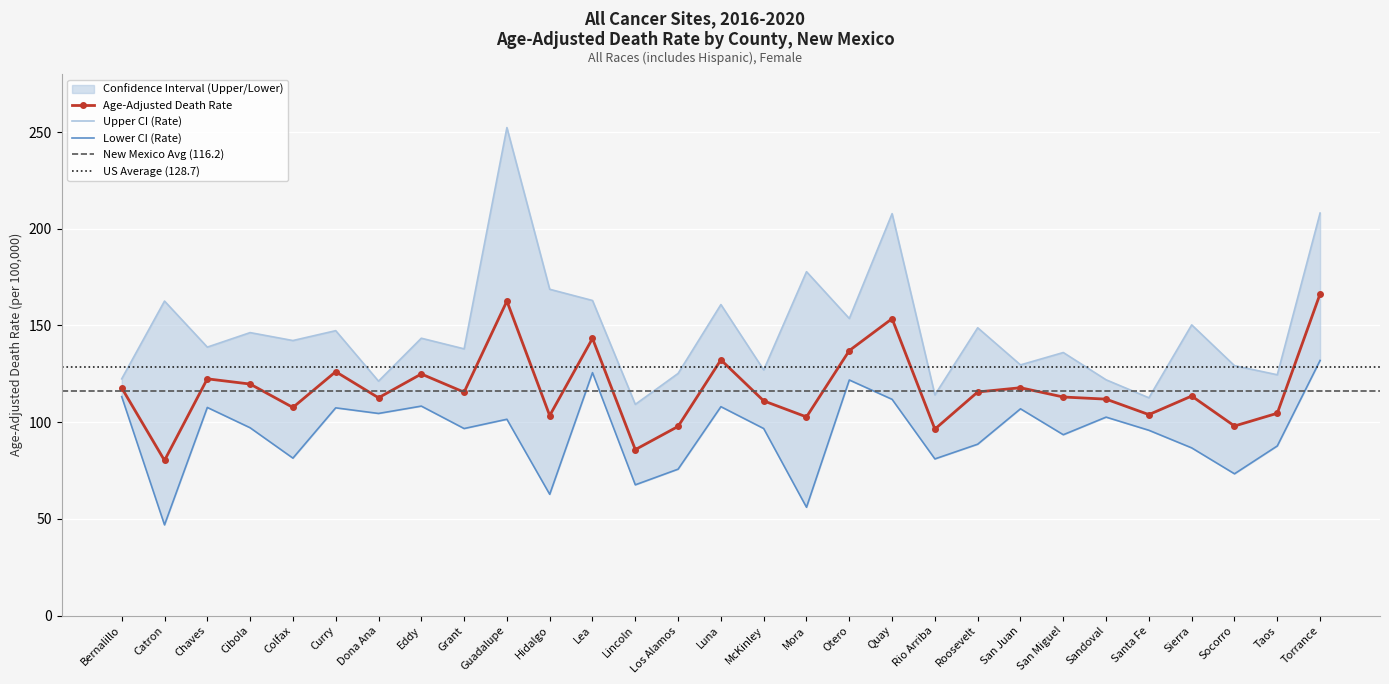

How many distinct data groups are displayed?

3